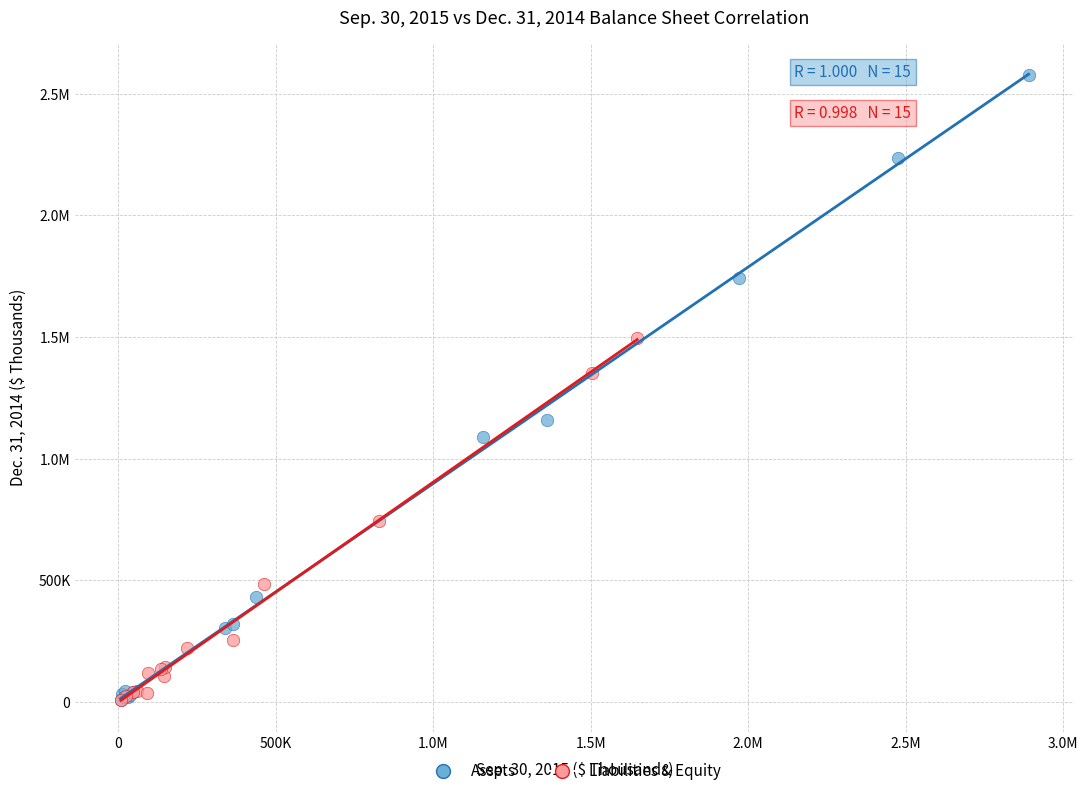

What are all the series names shown in the legend?

Assets, Liabilities & Equity